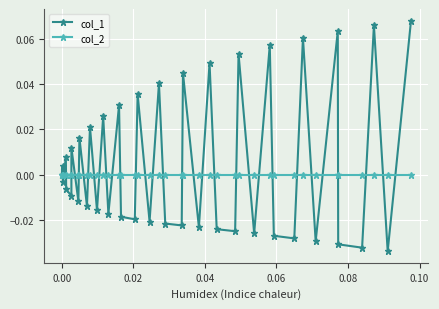

List the series in order of their peak value, lowest first.

col_2, col_1